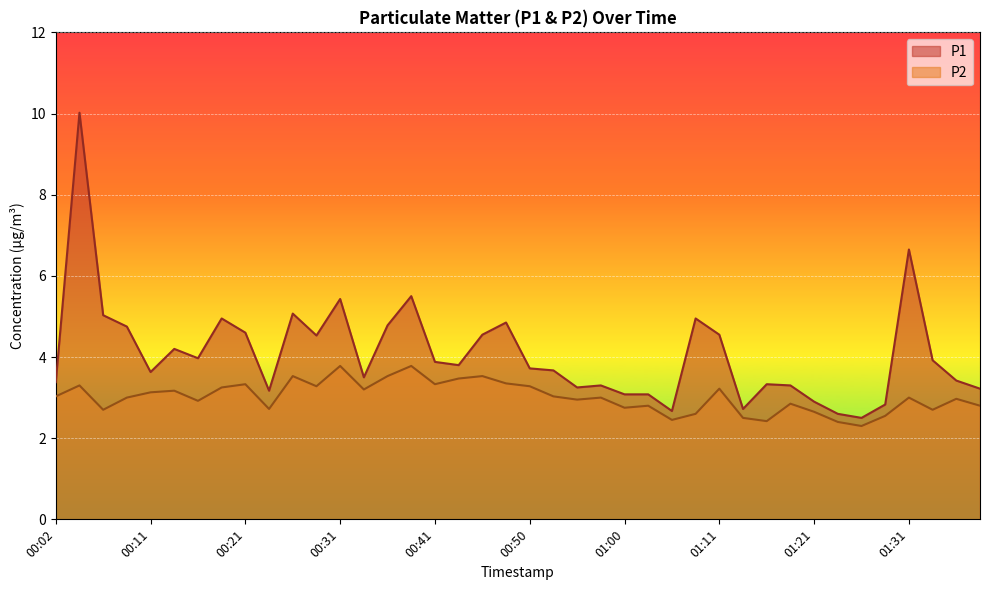

What is the value of the P1 point at the 33rd from the left?

2.9